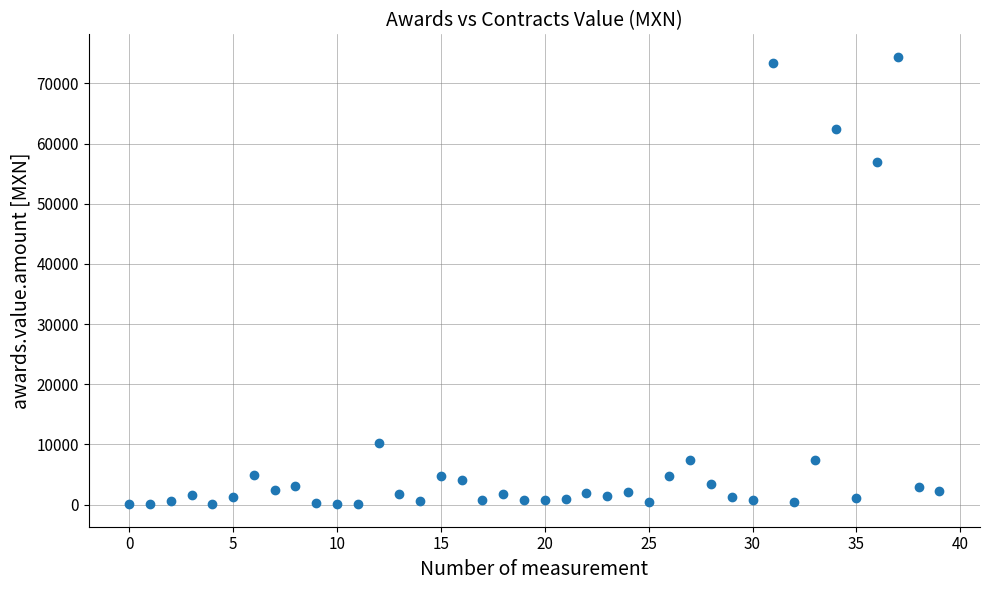

What is the range of Y values (max minus min)?

74396.5